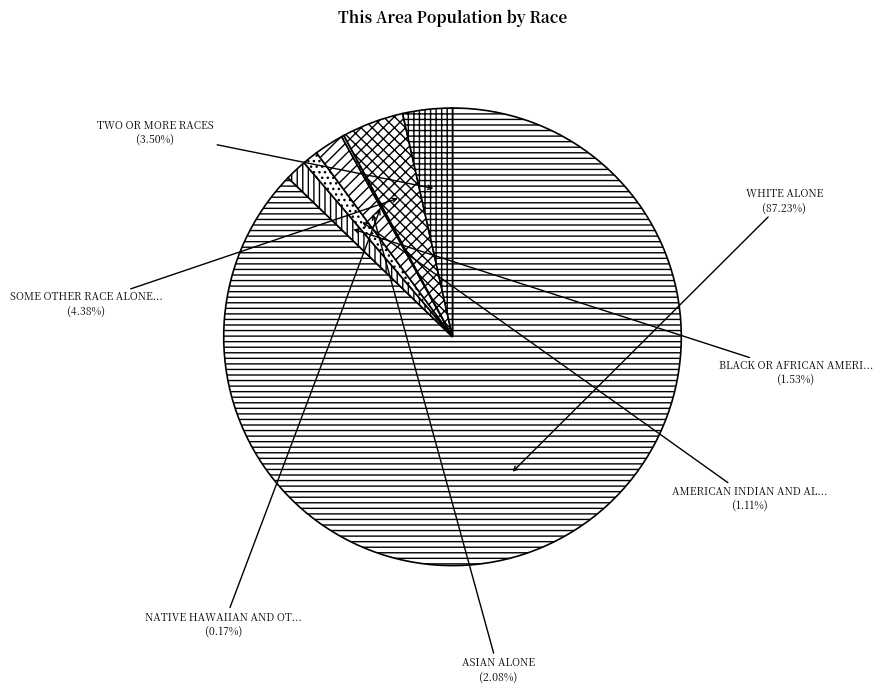

To the nearest percent, what is the average slice percentage?

14%